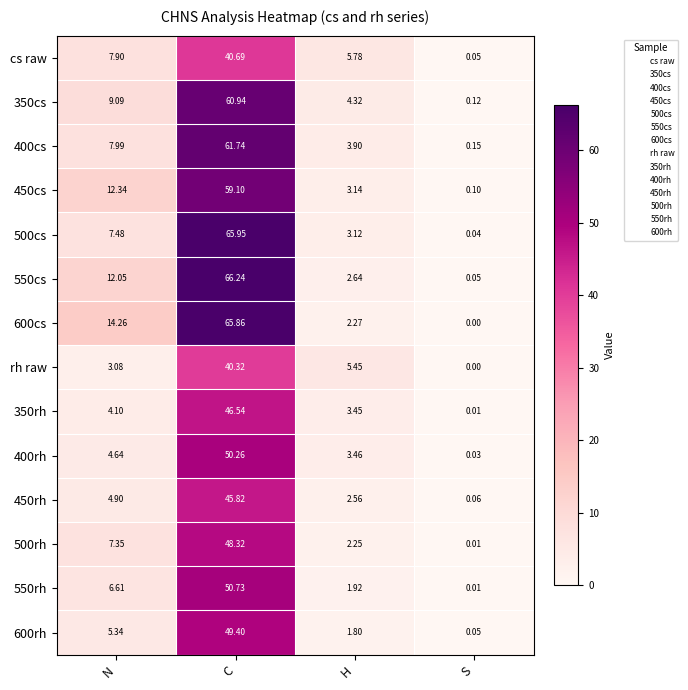

List the labels in order of 600rh value, largest first.

C, N, H, S